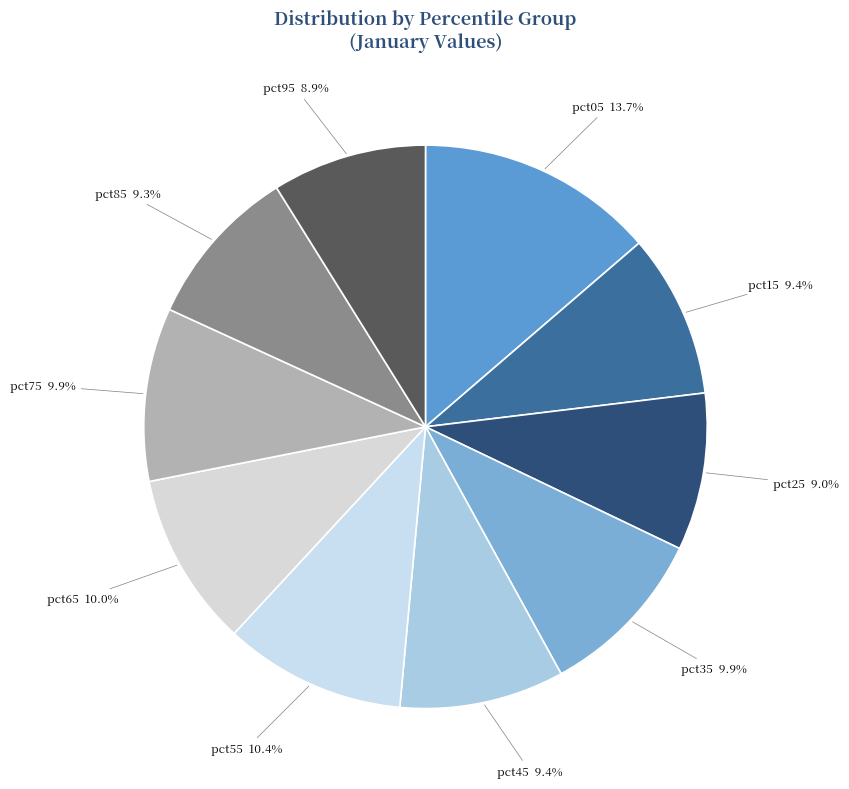

To the nearest percent, what percentage of the pie is pct55?

10%